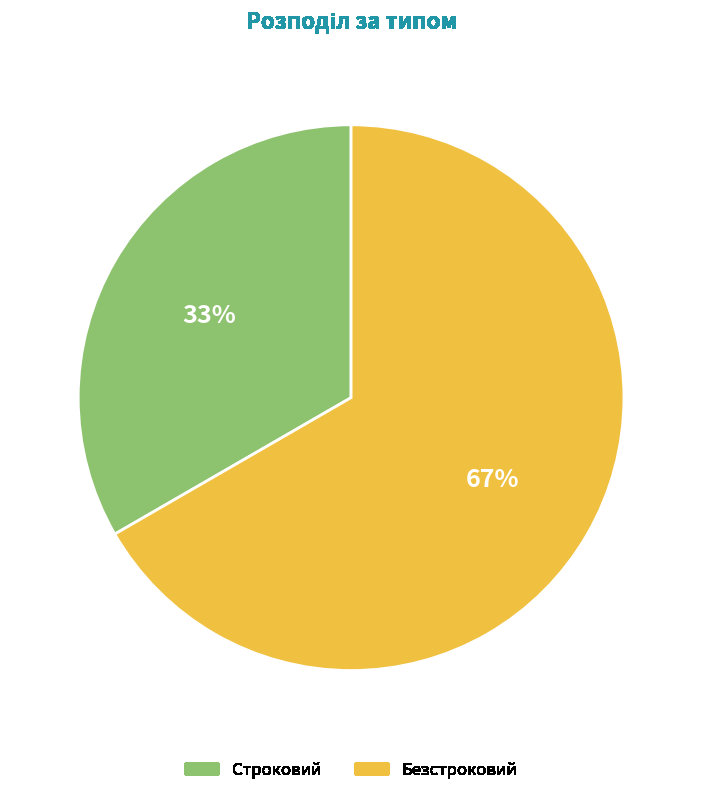

To the nearest percent, what is the combined percentage of Строковий and Безстроковий?

100%